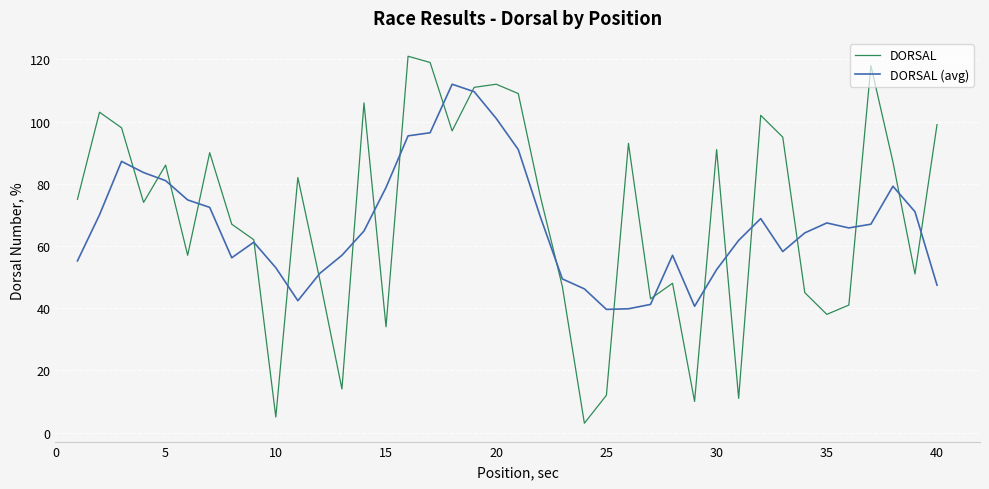

What is the minimum value shown in the chart?

3.0